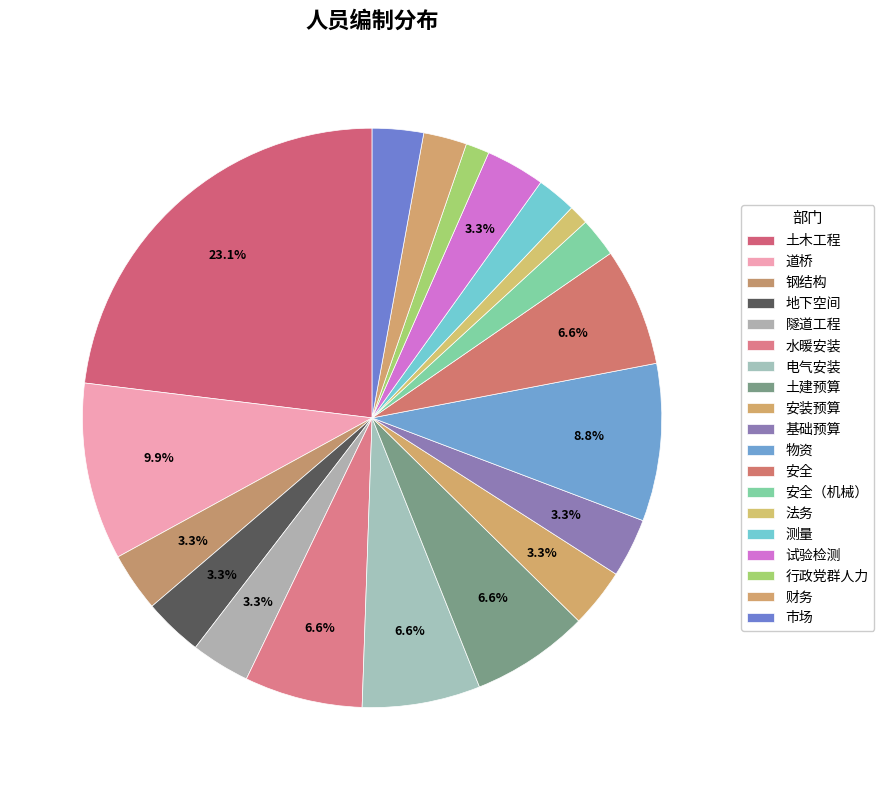

How many slices are in this pie chart?

19